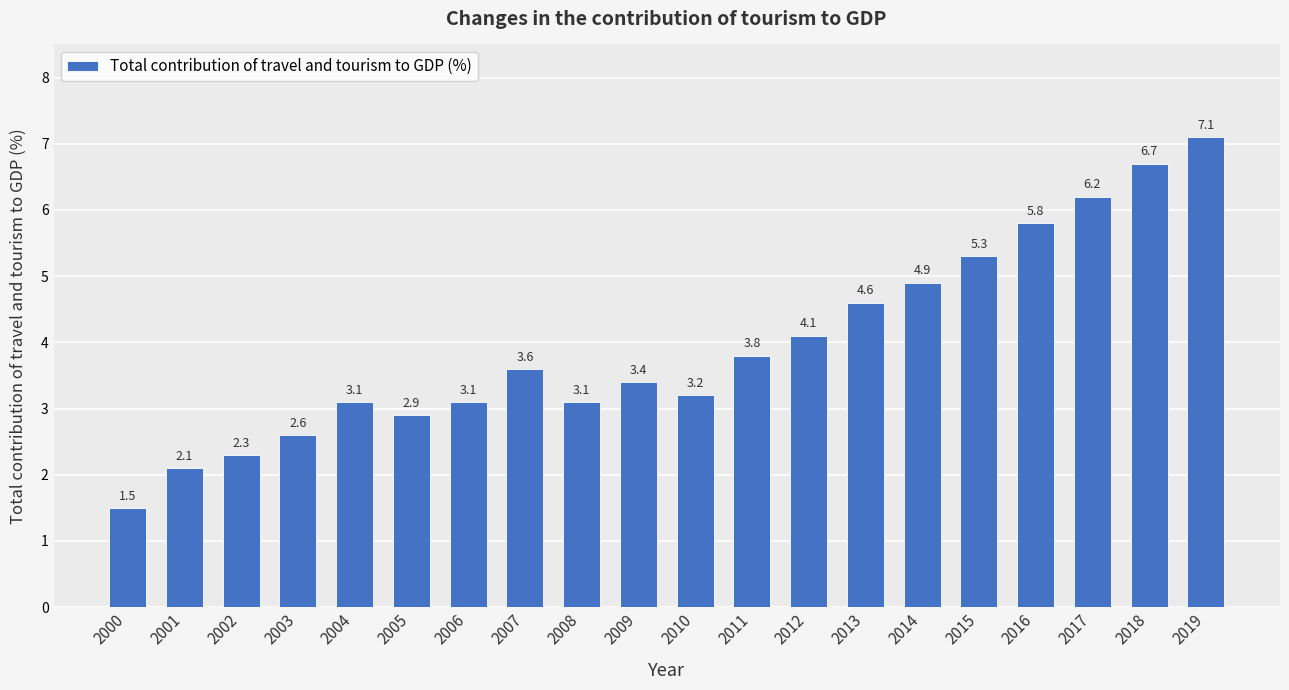

Reading left to right, list all the values displayed in this chart.

2000=1.5	2001=2.1	2002=2.3	2003=2.6	2004=3.1	2005=2.9	2006=3.1	2007=3.6	2008=3.1	2009=3.4	2010=3.2	2011=3.8	2012=4.1	2013=4.6	2014=4.9	2015=5.3	2016=5.8	2017=6.2	2018=6.7	2019=7.1